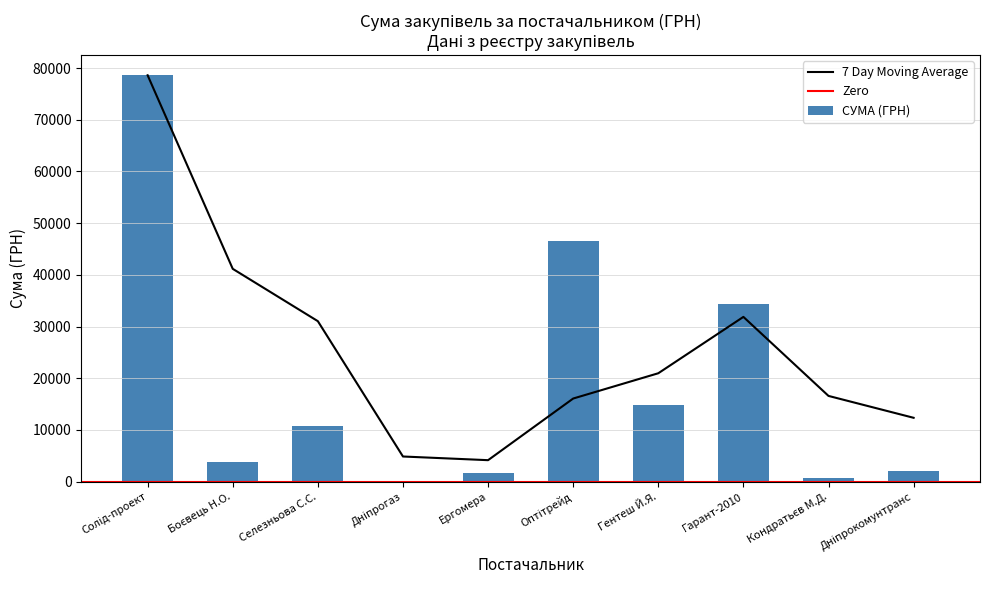

What is the lowest value of the 7 Day Moving Average series?

4160.3